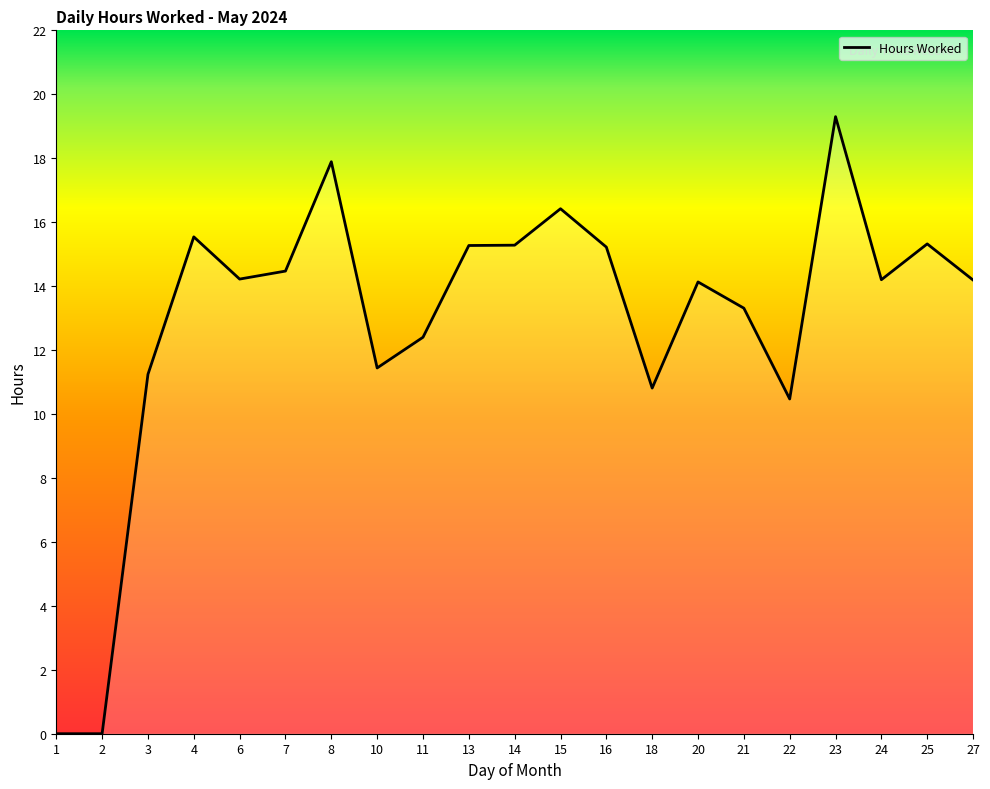

At which label is the value closest to 9?

22